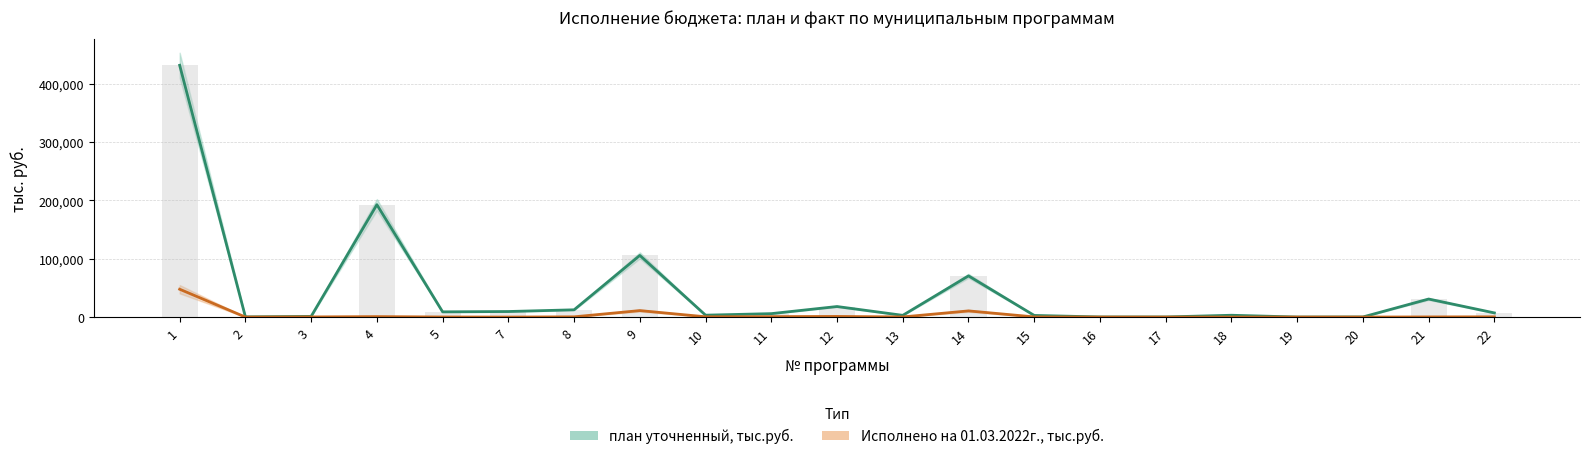

At which label does Исполнено на 01.03.2022г., тыс.руб. first exceed 249?

1